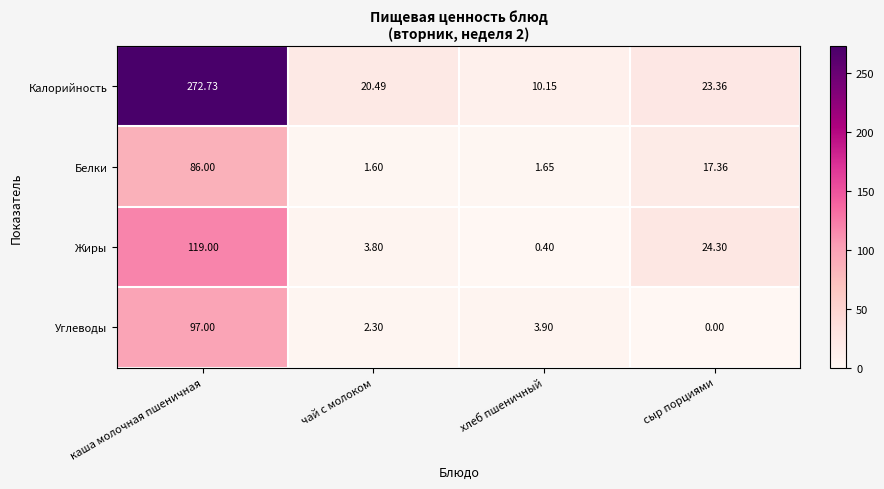

At which label is Жиры closest to 59?

сыр порциями